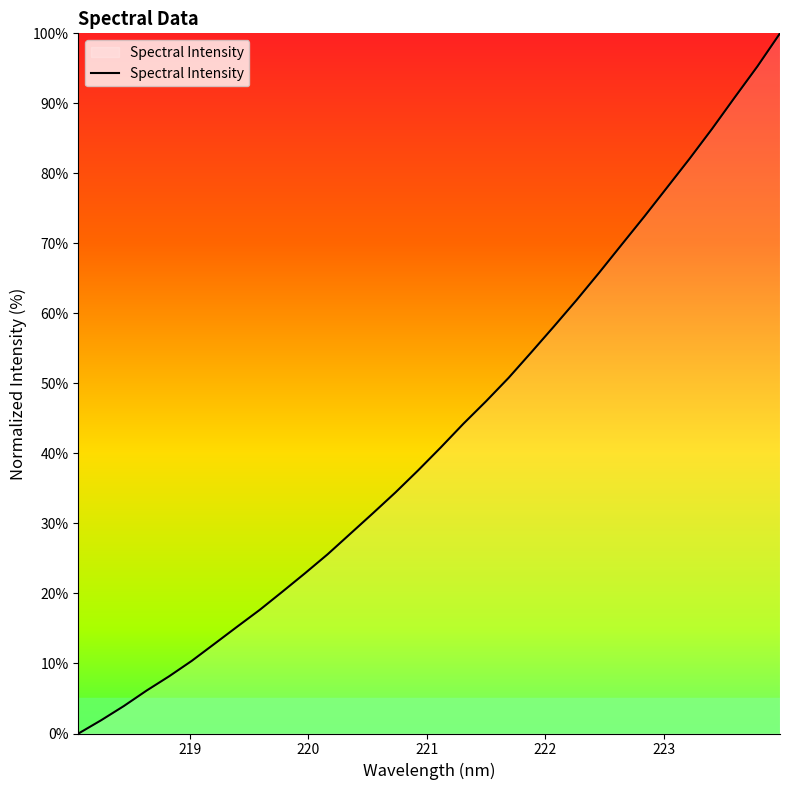

What is the difference between the maximum and minimum values?

100.0